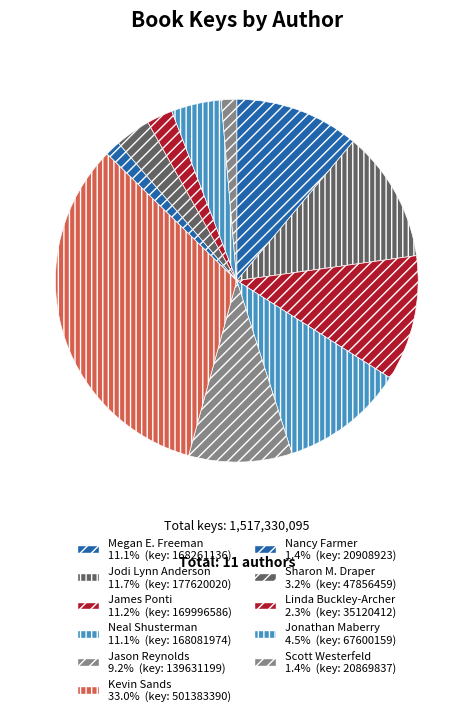

To the nearest percent, what portion does Neal Shusterman represent?

11%